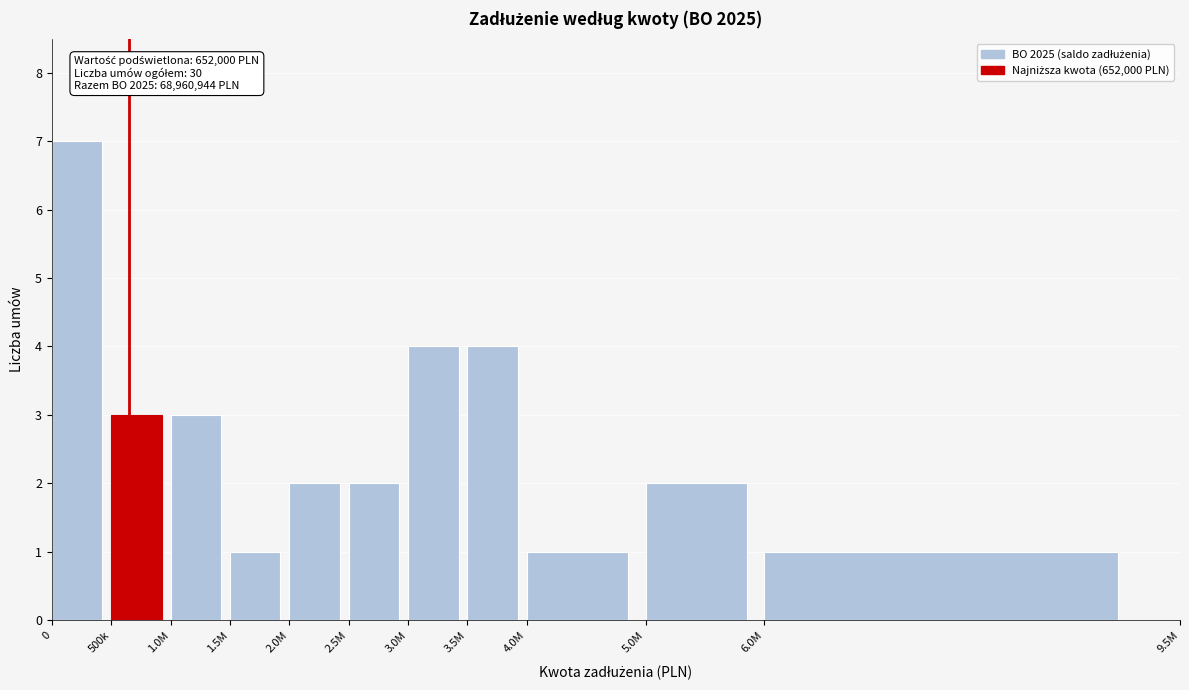

Reading right to left, extract all data points from this chart.

1	2	1	4	4	2	2	1	3	3	7